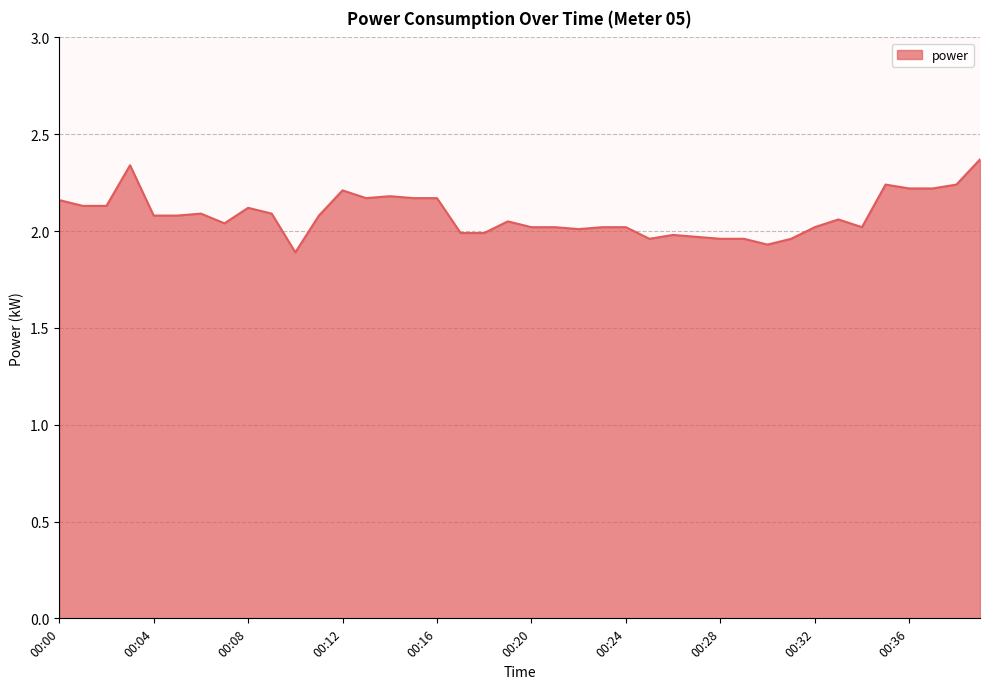

What is the maximum value shown in the chart?

2.4